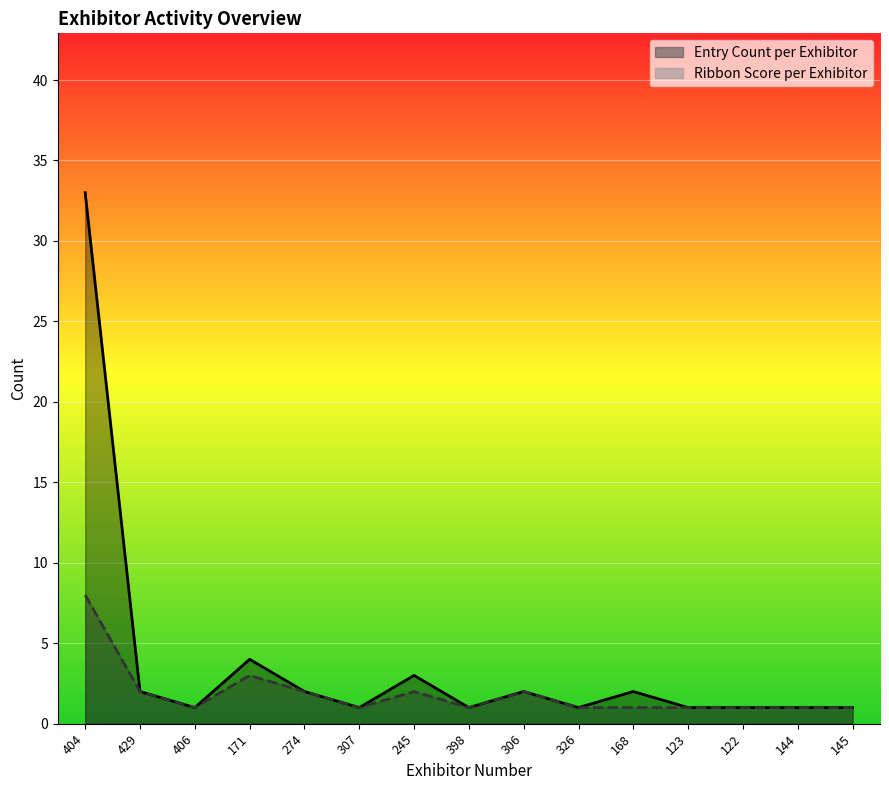

List the series in order of their overall mean, highest first.

Entry Count per Exhibitor, Ribbon Score per Exhibitor